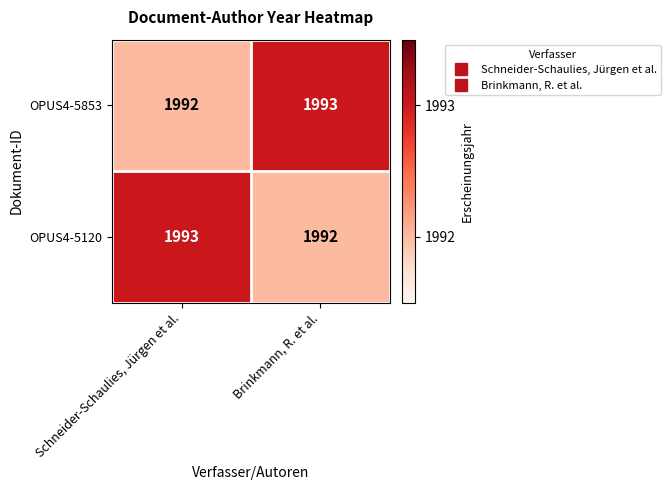

What is the lowest value of the OPUS4-5120 series?

1992